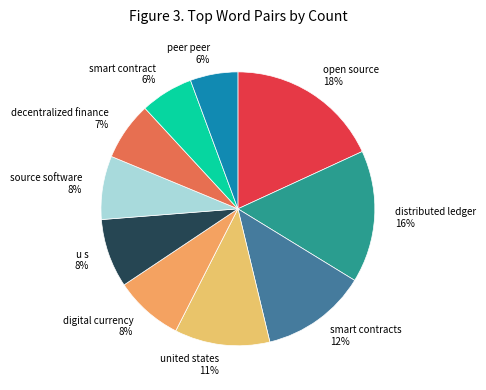

Is the sum of digital currency and u s greater than half?

No